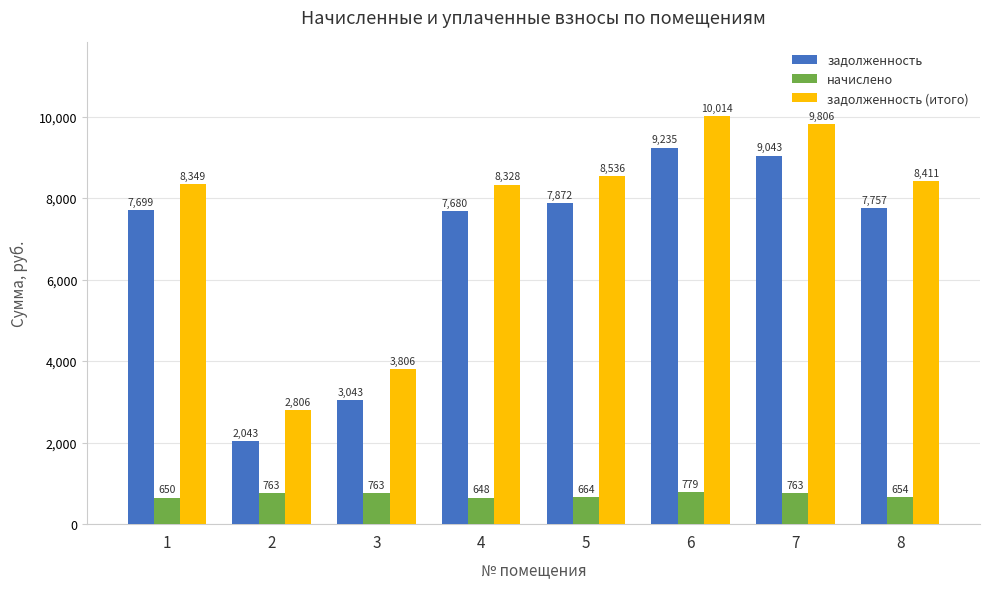

At how many categories does at least one series exceed 3191?

7